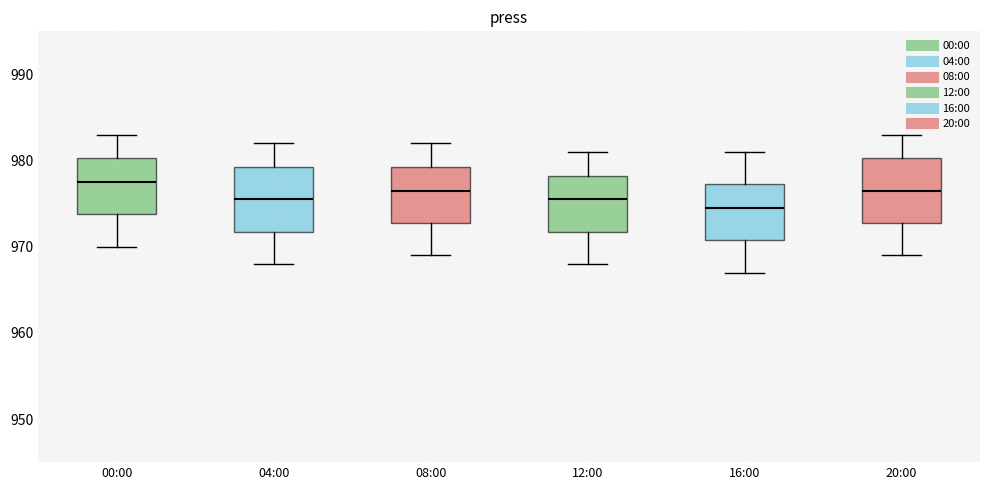

Reading left to right, transcribe this box plot: for each box, give where its median line is, the range the box spans, and where its two whiskers end, as read against the y-axis. The values are not printed on the chart, so give them approximately, as read against the axis.

00:00: median 978, box 974 to 980, whiskers 970 to 983
04:00: median 976, box 972 to 979, whiskers 968 to 982
08:00: median 977, box 973 to 979, whiskers 969 to 982
12:00: median 976, box 972 to 978, whiskers 968 to 981
16:00: median 975, box 971 to 977, whiskers 967 to 981
20:00: median 977, box 973 to 980, whiskers 969 to 983